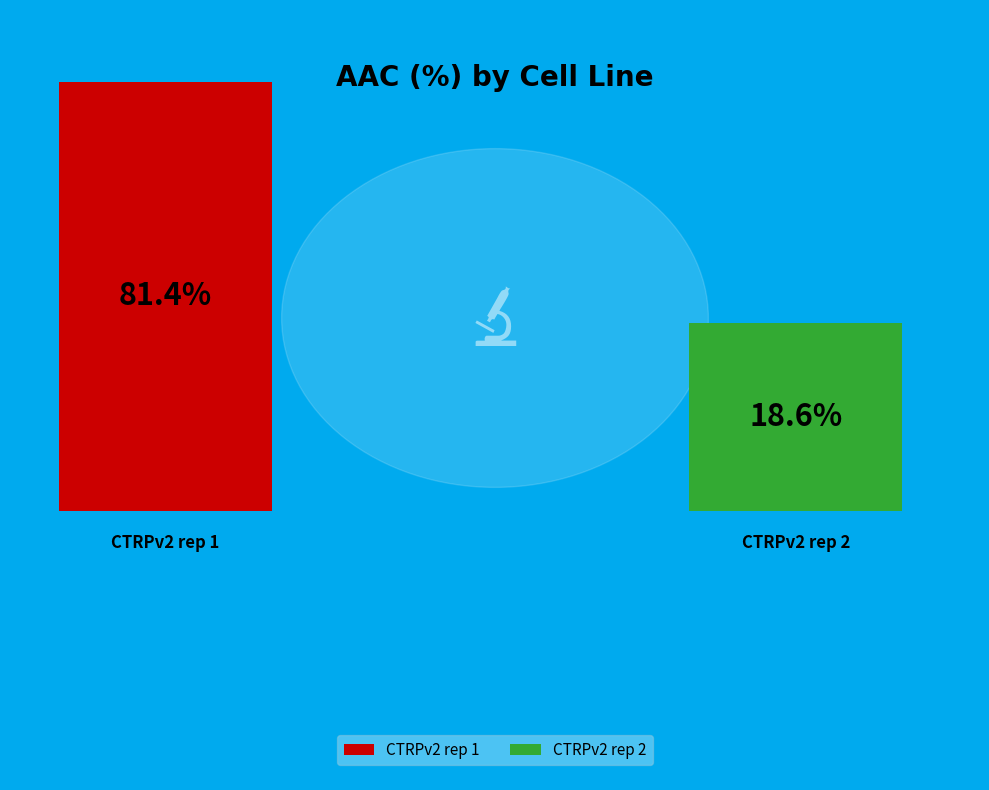

To the nearest percent, what is the difference between the CTRPv2 rep 2 and CTRPv2 rep 1 slice percentages?

63%